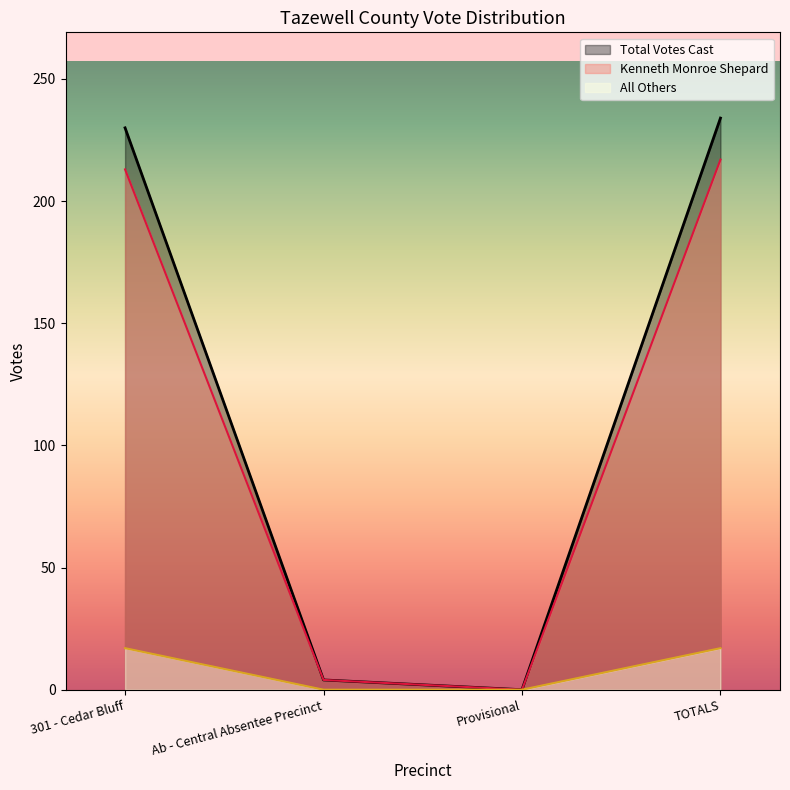

Between Provisional and TOTALS, which is larger?

TOTALS